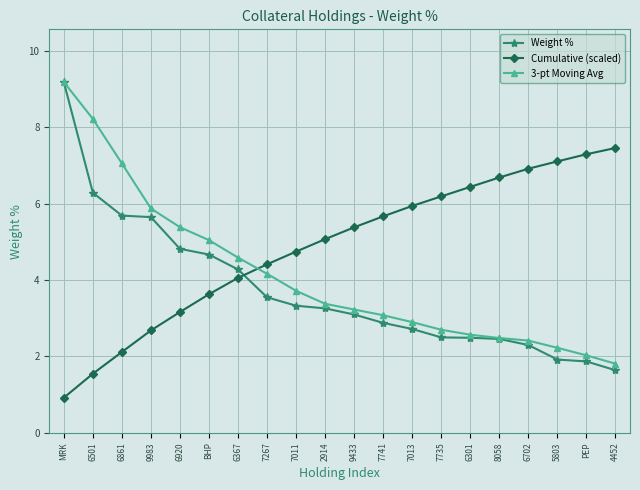

Which series ends up on top after the final intersection of Weight % and Cumulative (scaled)?

Cumulative (scaled)